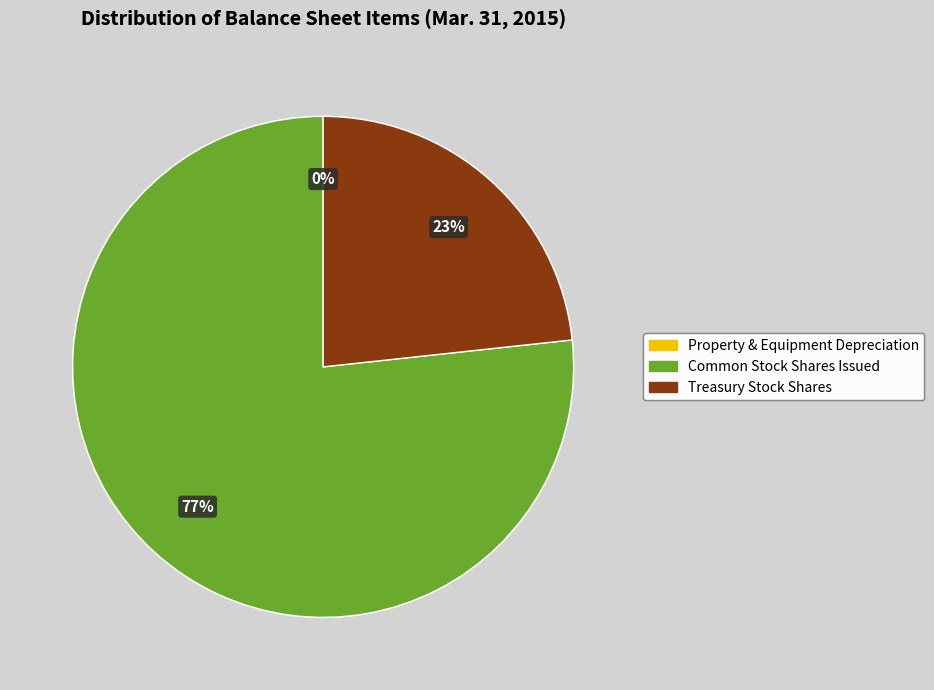

Is there any slice that represents more than half of the pie?

Yes